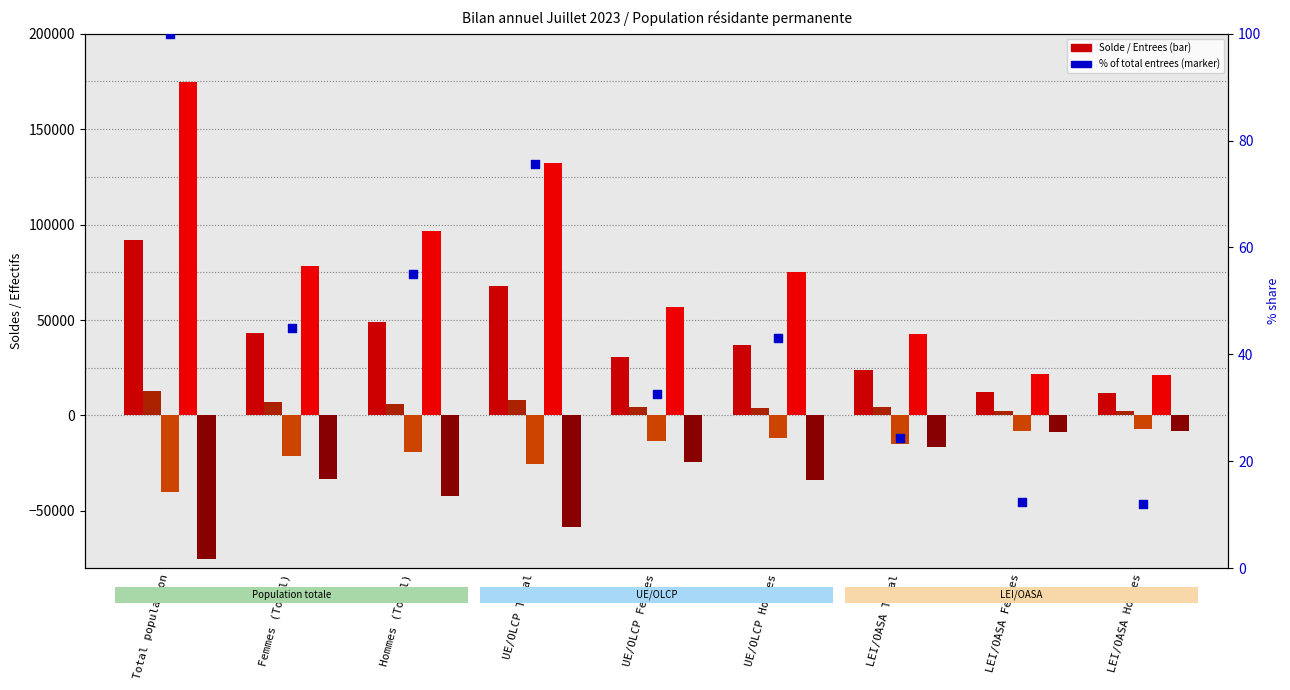

What is the total value across all series at UE/OLCP Total?

124922.7